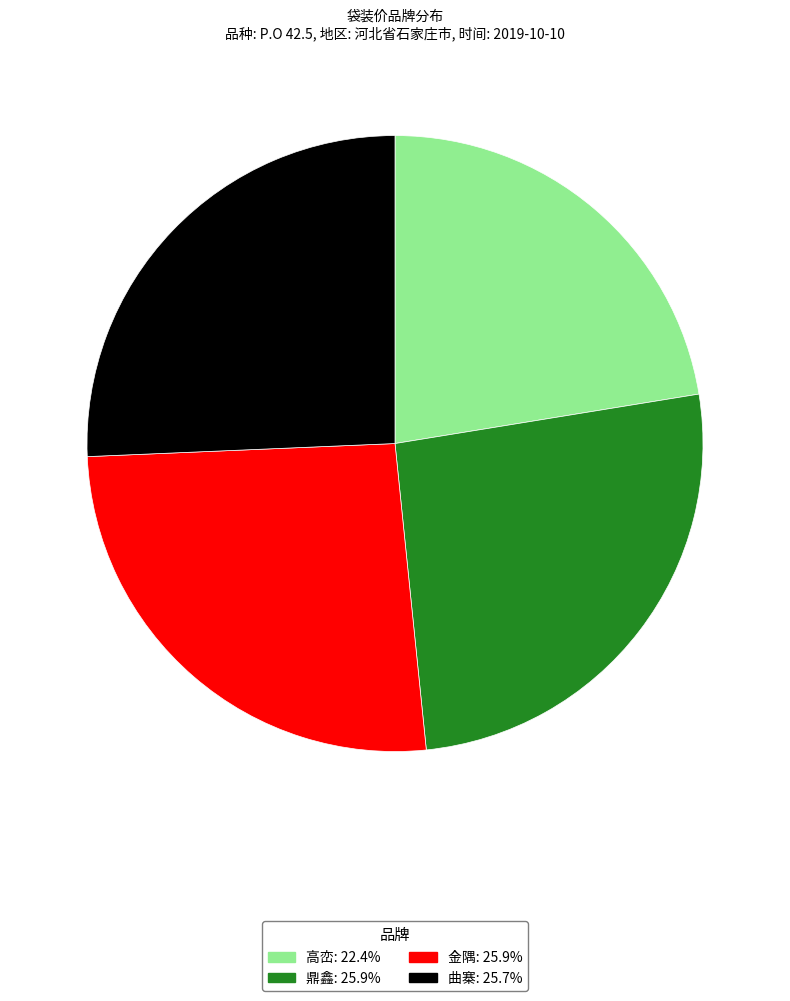

Does 金隅 account for over 50% of the chart?

No